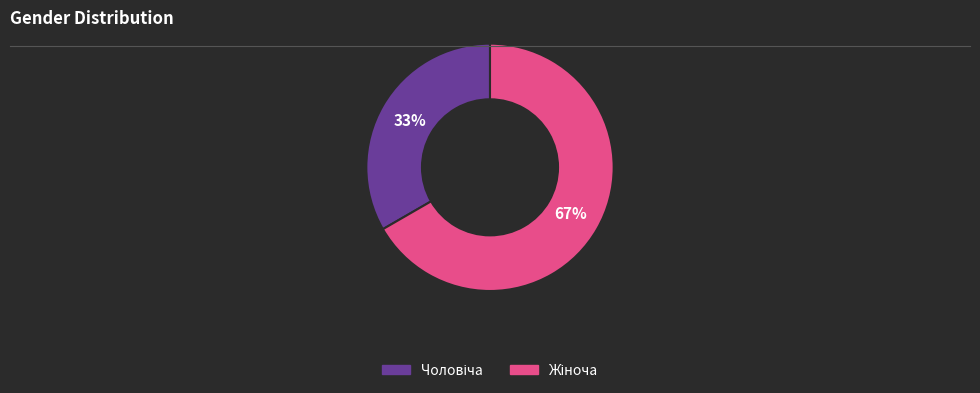

Count the number of slices in the pie.

2